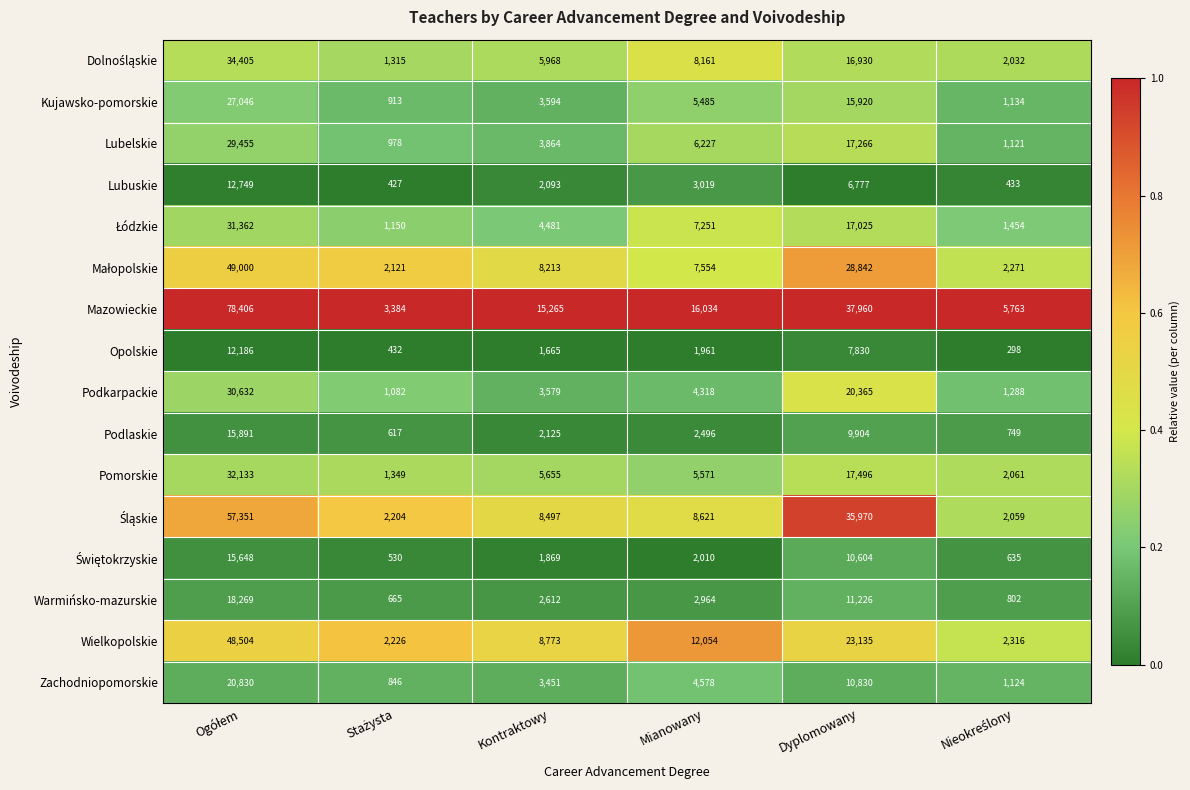

Which series has the largest range (max minus min)?

Mazowieckie